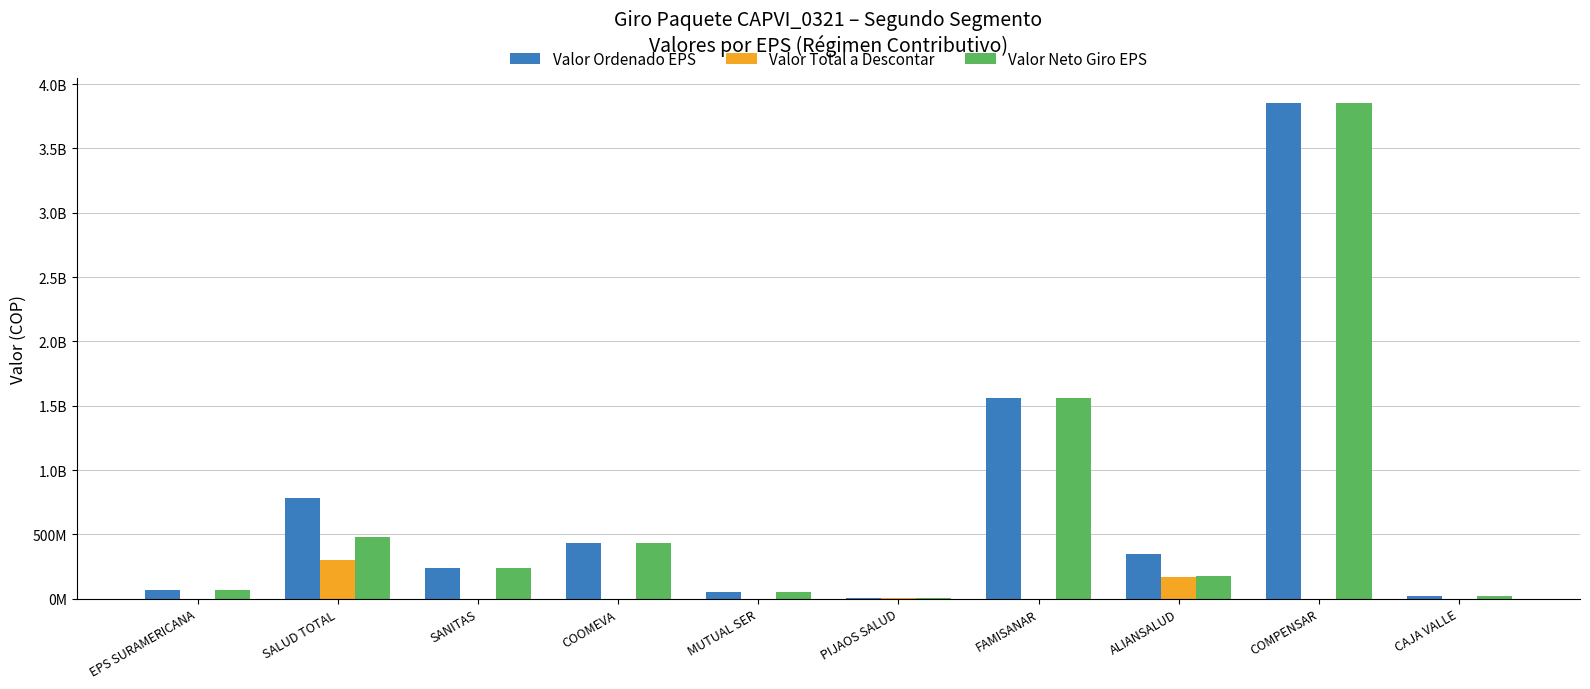

Does the chart contain stacked bars?

No